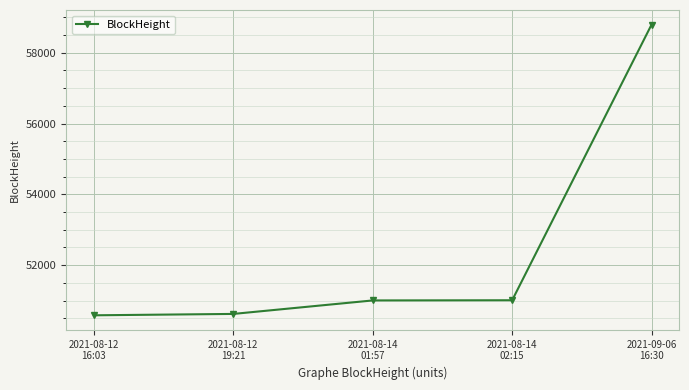

True or false: the data shows 51003 at 2021-08-14
01:57.

True